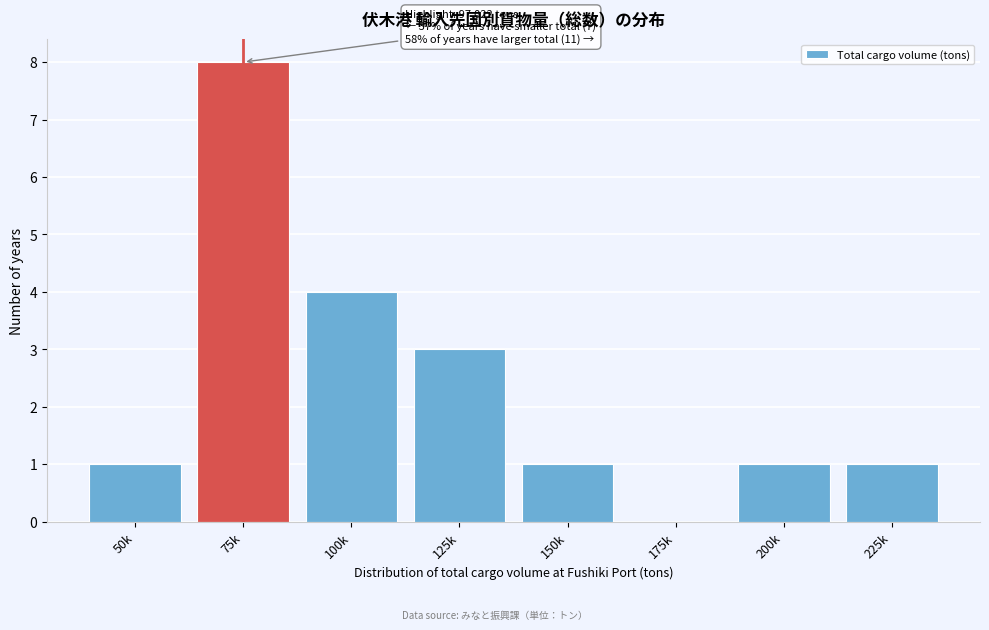

Reading left to right, what are all the values shown in this chart?

50k=1	75k=8	100k=4	125k=3	150k=1	175k=0	200k=1	225k=1